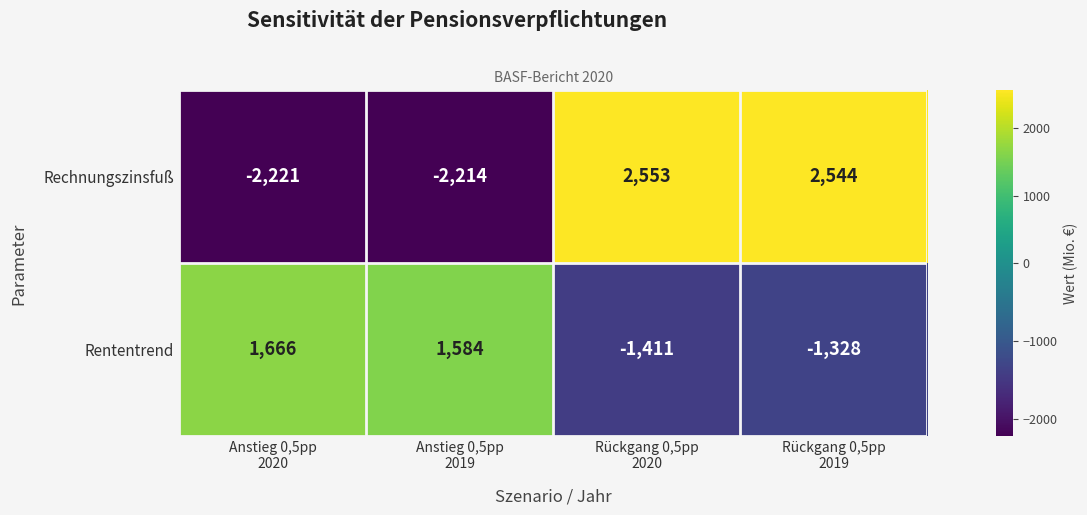

Which series has the largest total across all categories?

Rechnungszinsfuß